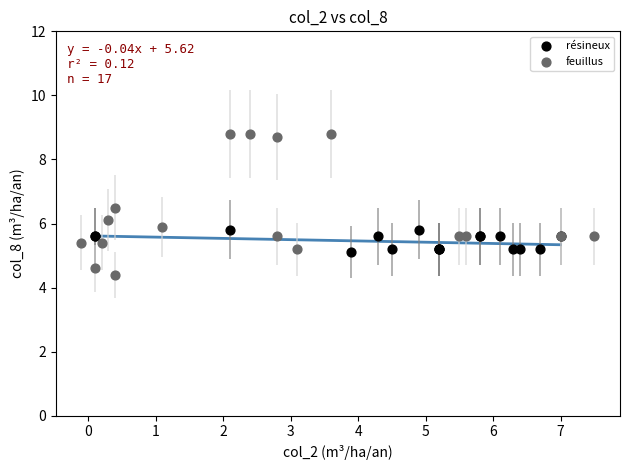

Which series contains the highest Y value?

feuillus